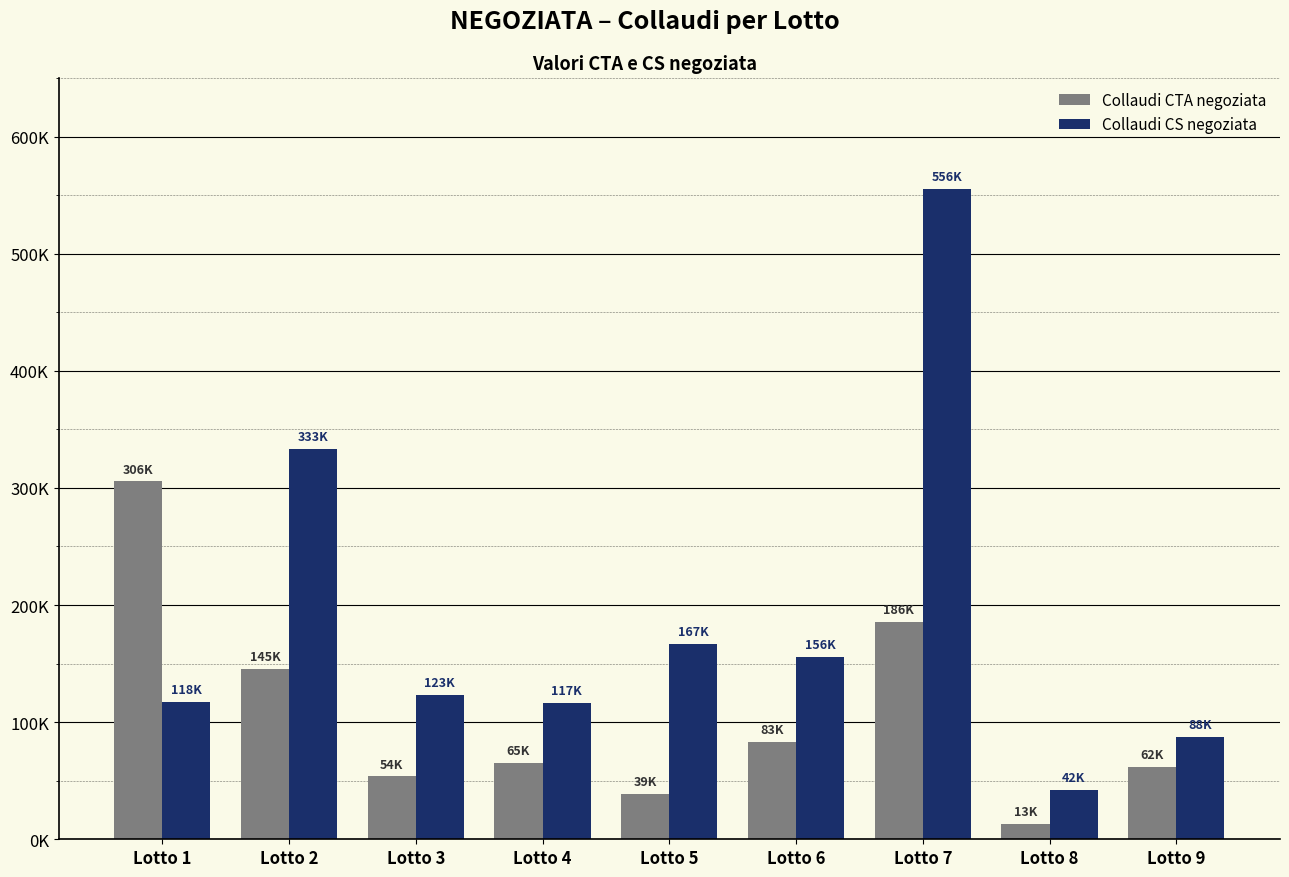

Are the bars grouped side by side (vs. stacked)?

Yes